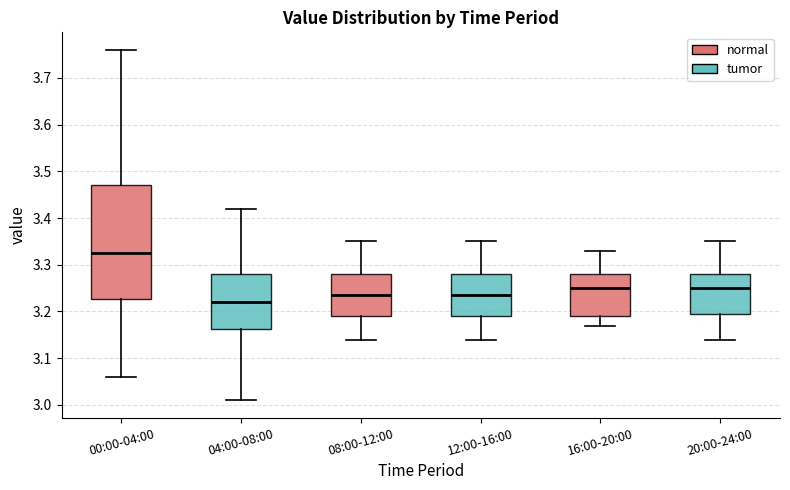

Which box's median line is the highest?

00:00-04:00